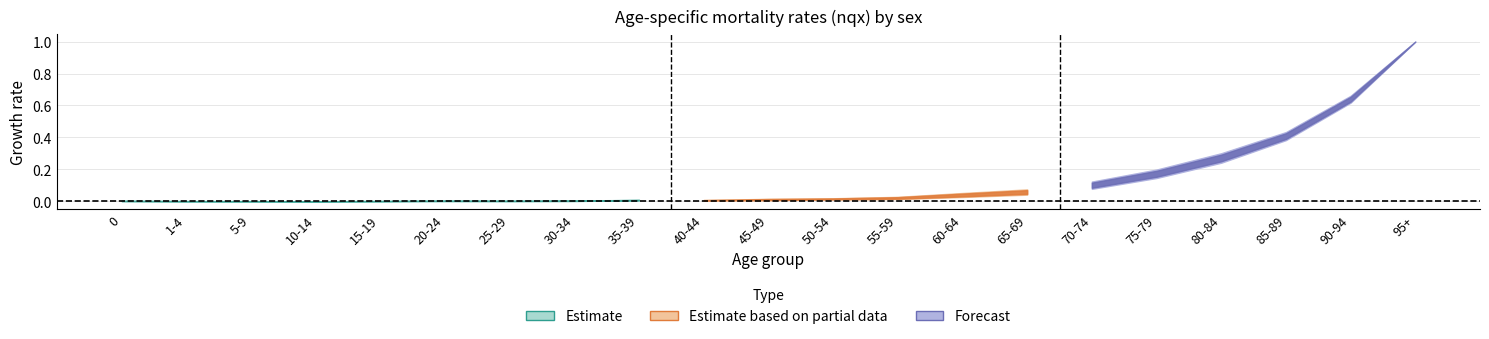

True or false: nqx_male has a value of 0.0 at 20-24.

False